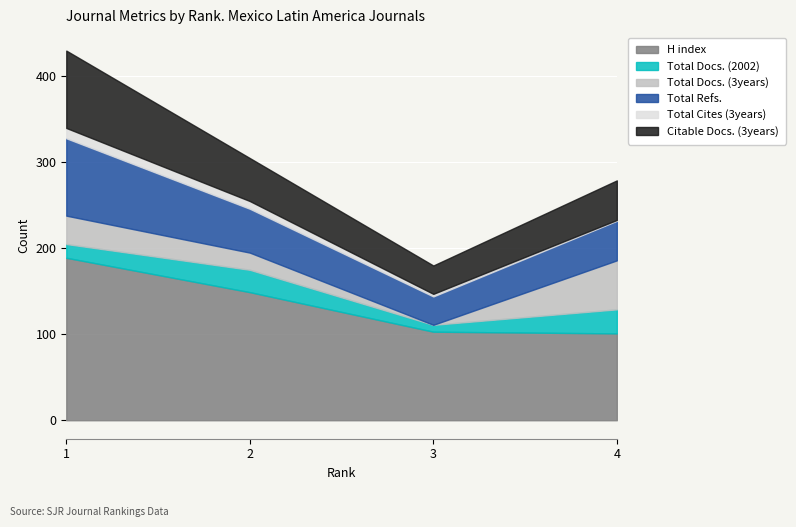

What is the maximum value for Total Docs. (2002)?

28